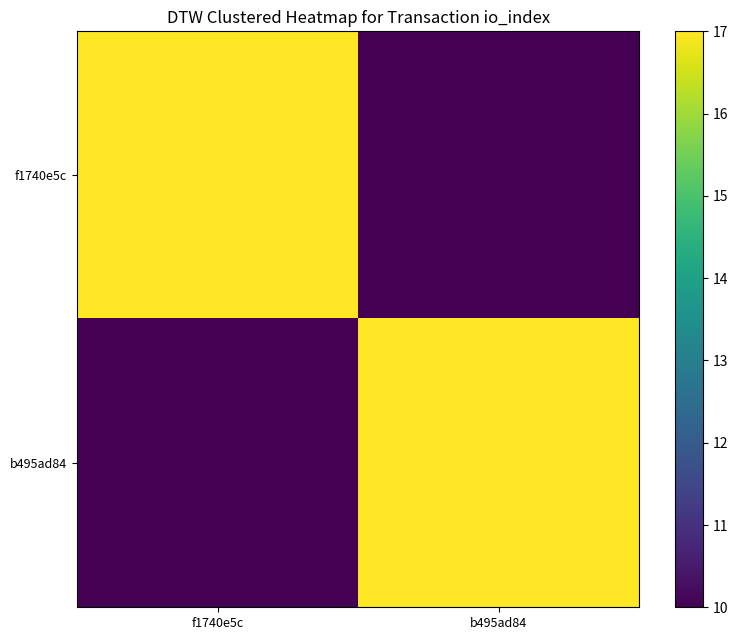

What is the minimum value shown in the chart?

10